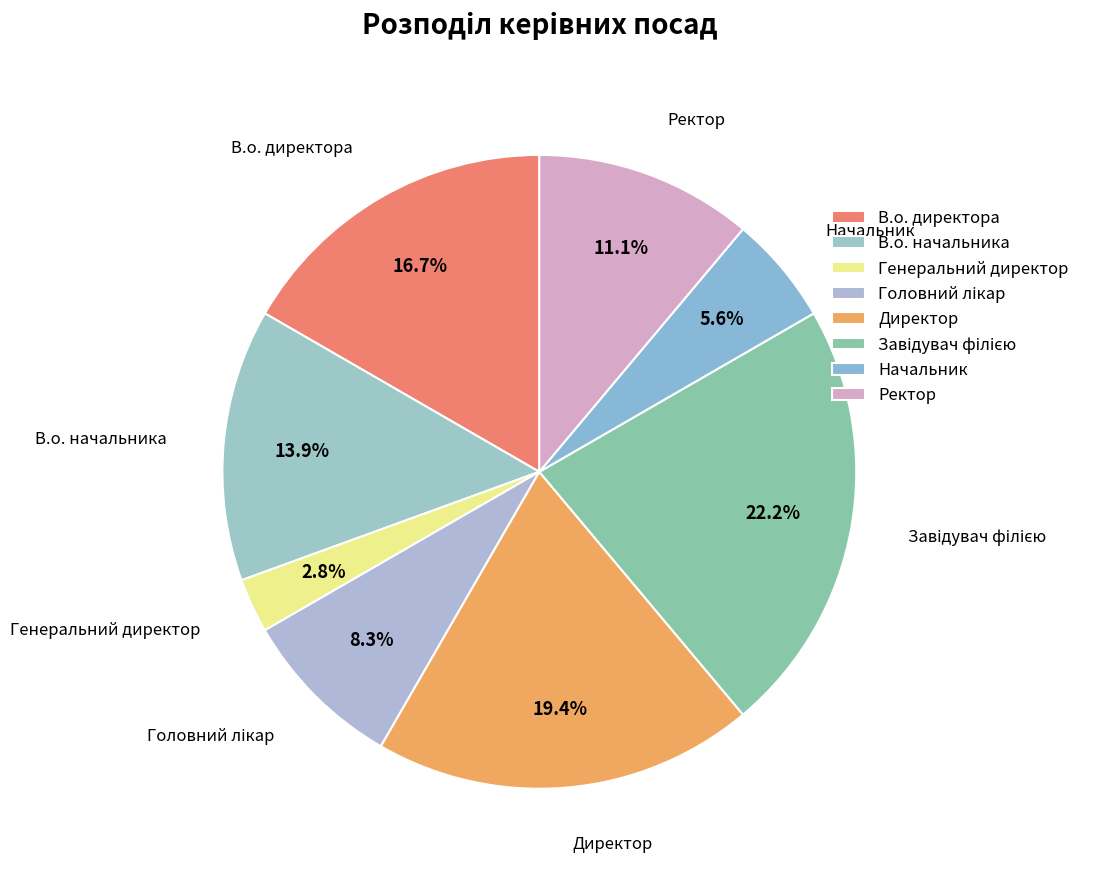

What portion of the pie excludes Завідувач філією?

77.8%